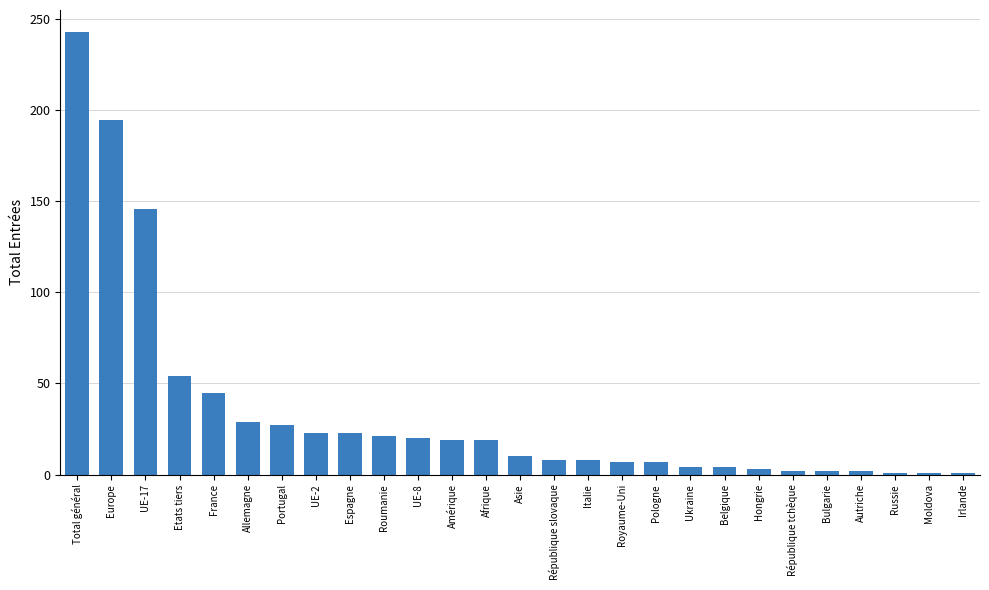

How many data points does each series have?

27